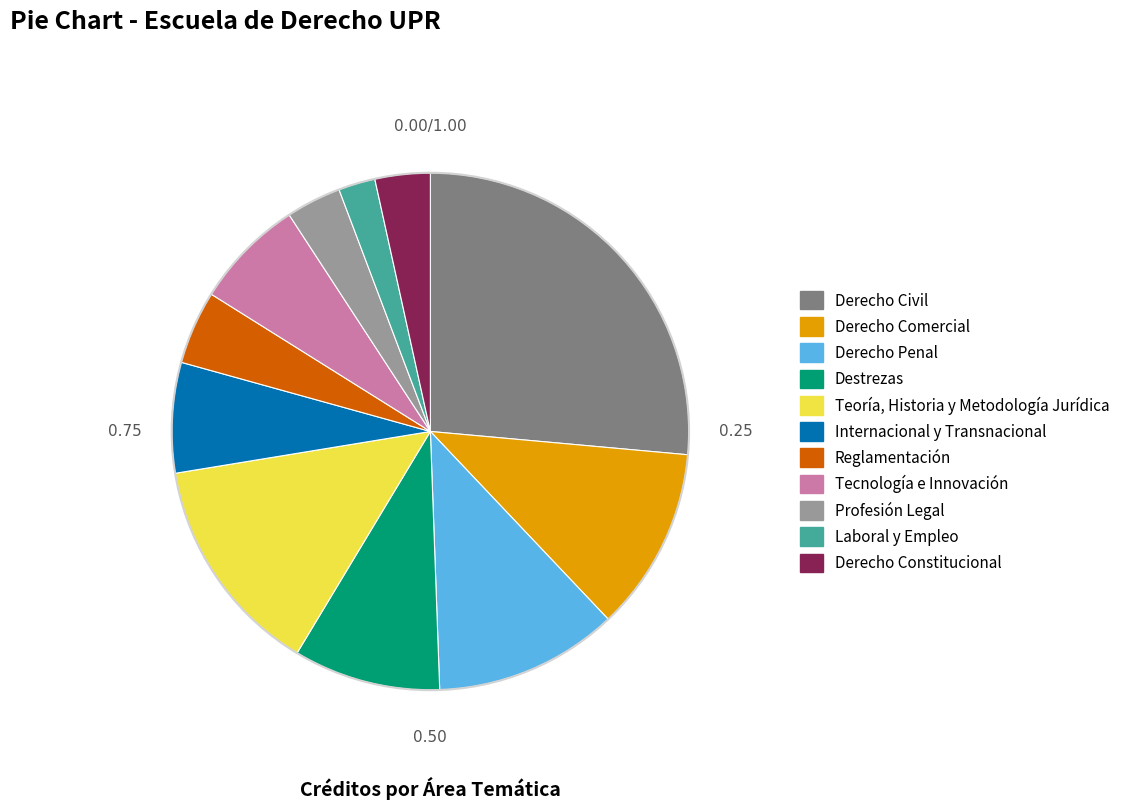

Do Internacional y Transnacional and Reglamentación together represent more than half of the pie?

No